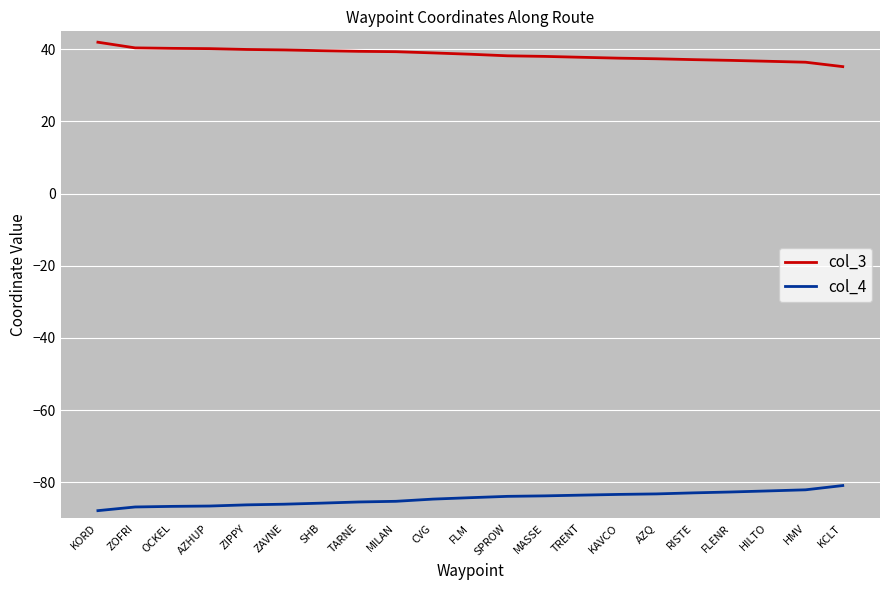

What is the difference between the second highest and minimum values in the col_3 series?

5.2